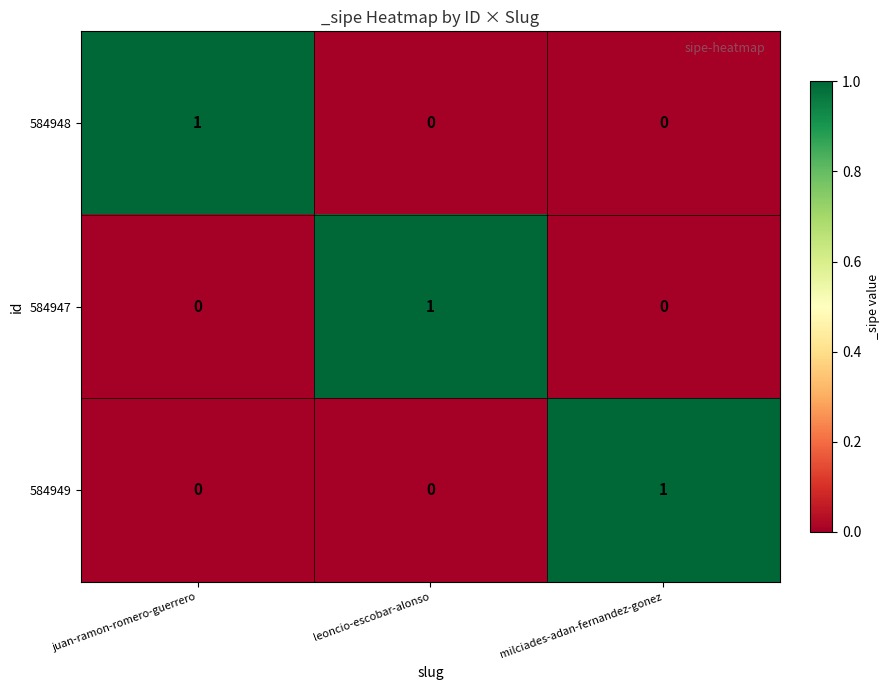

How many data points does each series have?

3